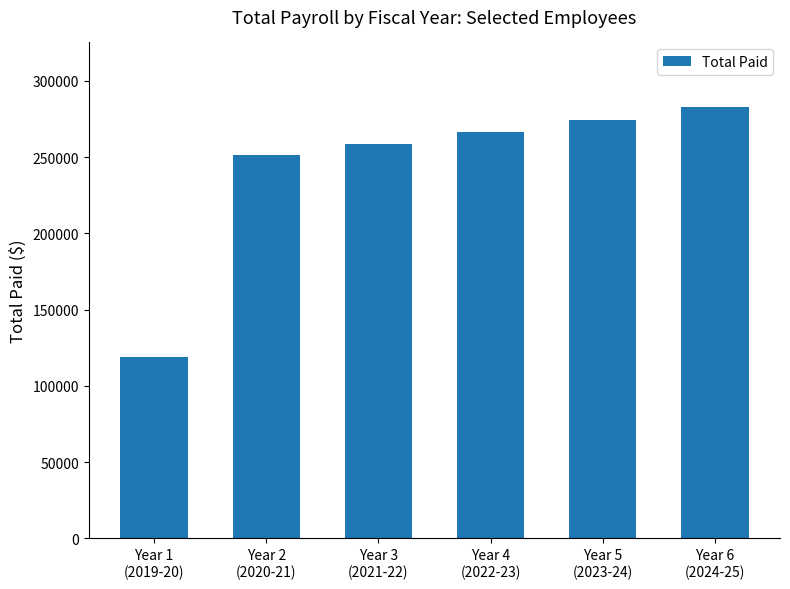

What is the ratio of the value at Year 1
(2019-20) to the value at Year 6
(2024-25)?

0.4